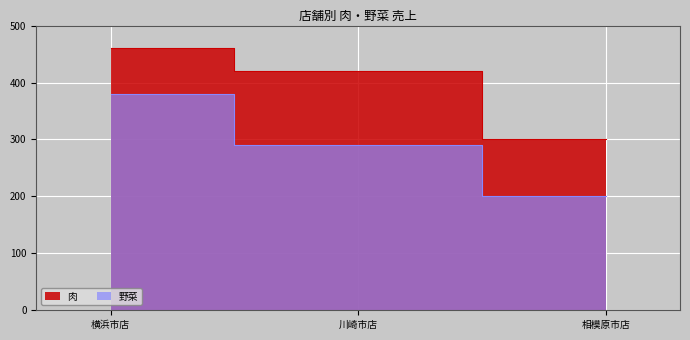

Reading left to right, list all the values displayed in this chart.

肉: 横浜市店=460	川崎市店=420	相模原市店=300
野菜: 横浜市店=380	川崎市店=290	相模原市店=200